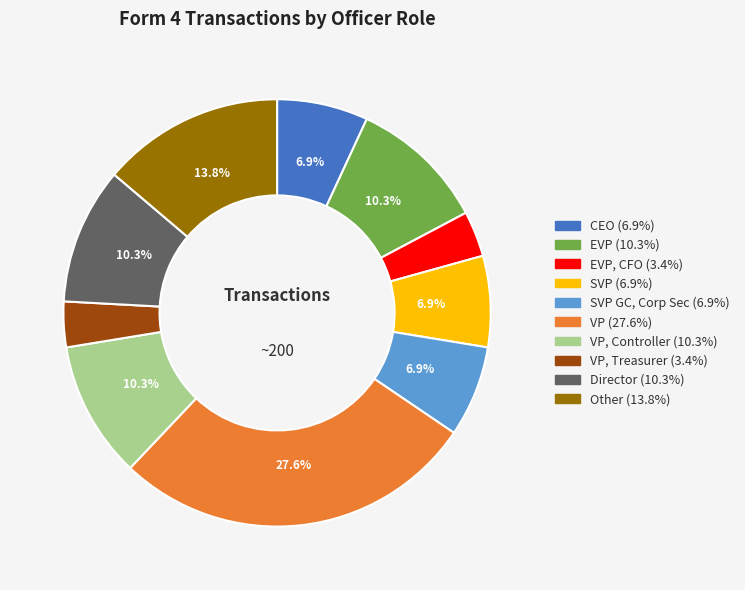

Does any single category account for the majority?

No